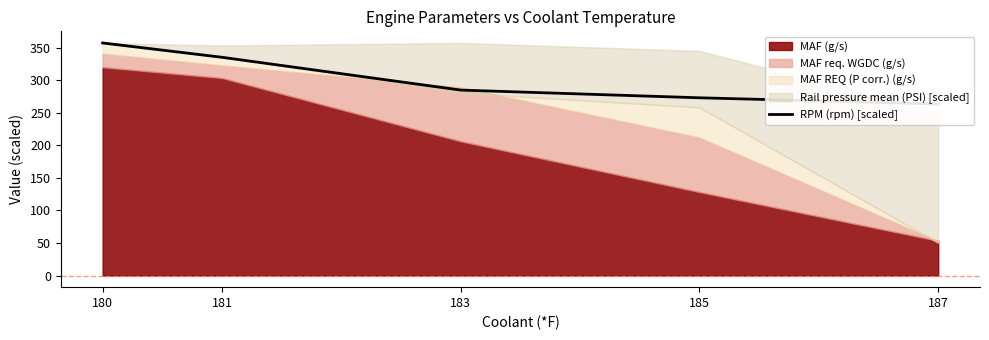

Does the chart display data point markers on the line(s)?

No